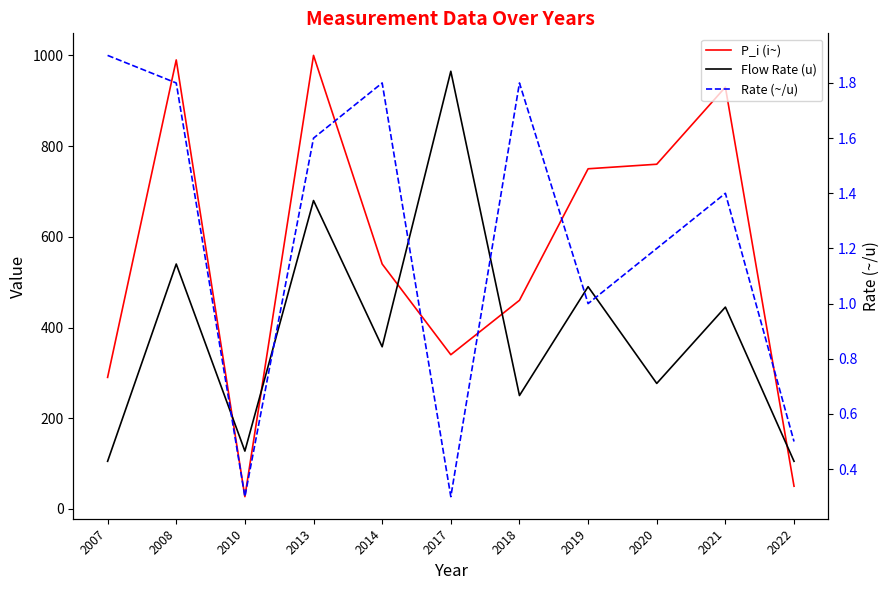

How many lines are shown in the chart?

3